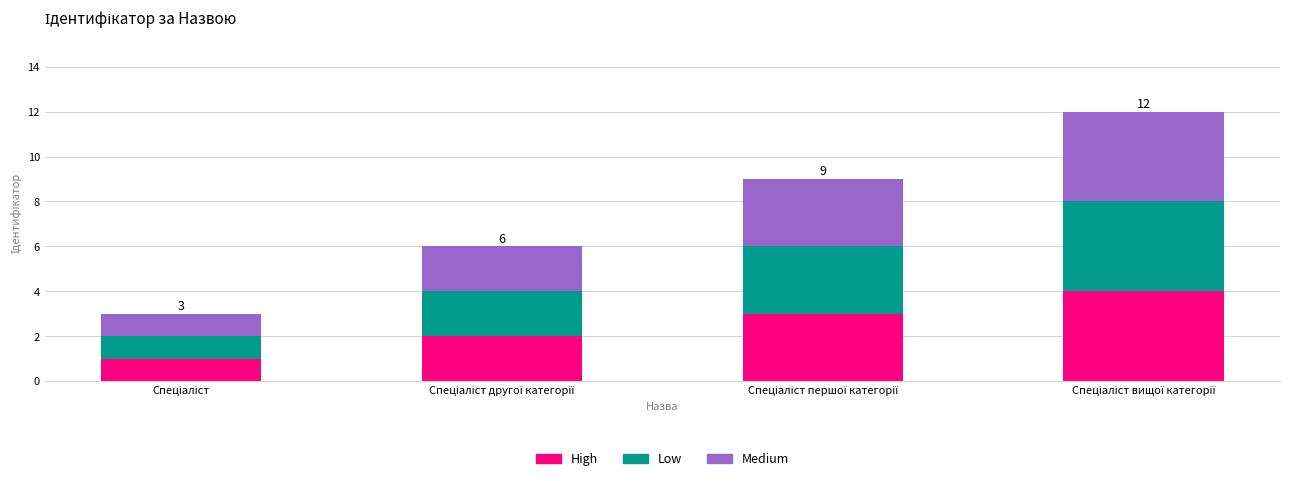

What are all the series names shown in the legend?

High, Low, Medium